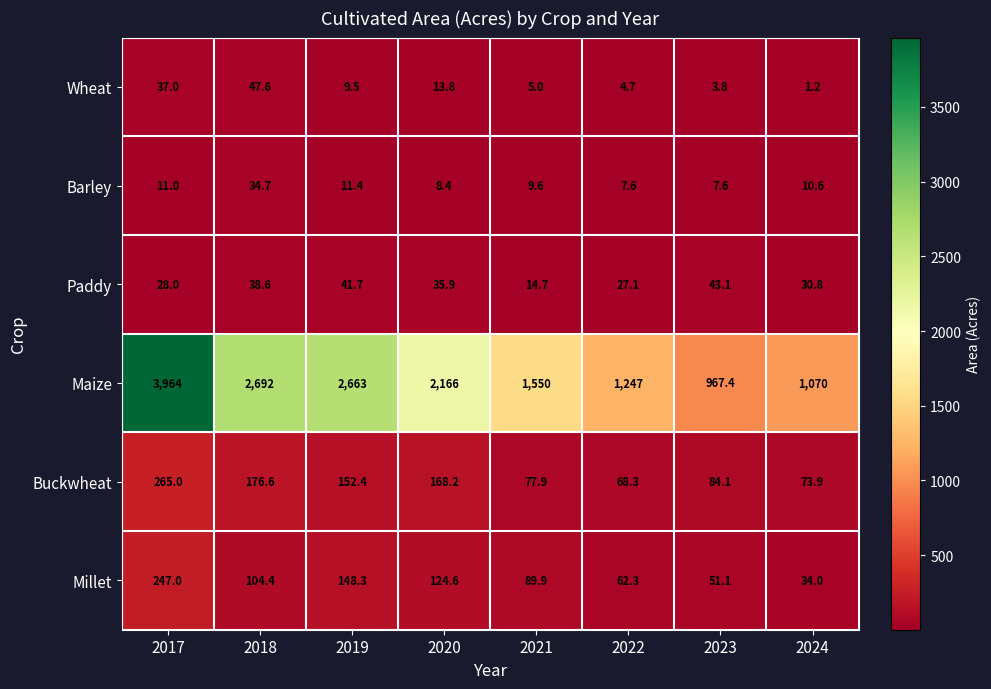

What value does the Buckwheat series have at 2017?

265.0